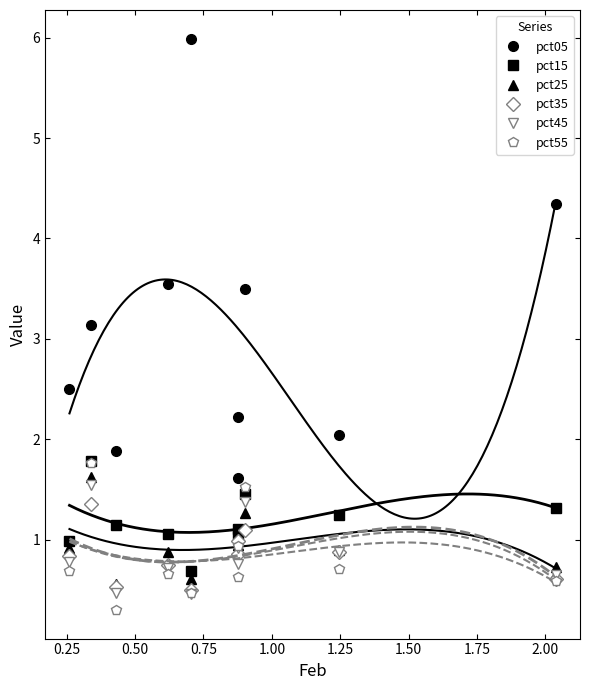

How many lines are shown in the chart?

6